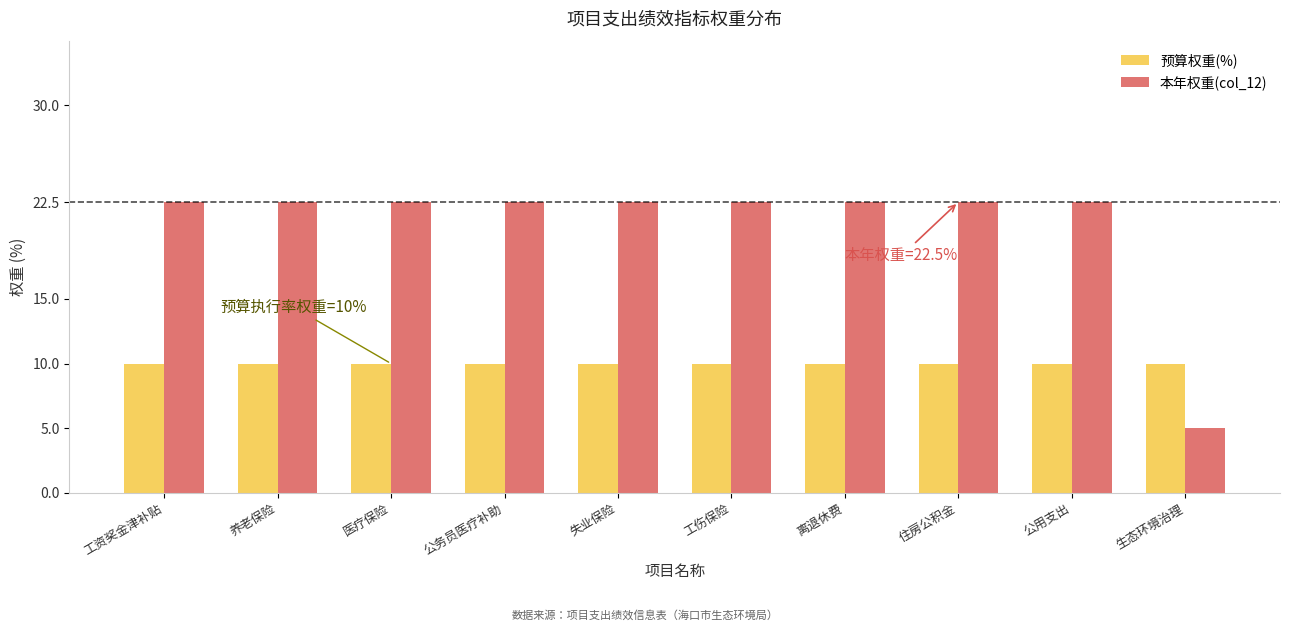

Read the 预算权重(%) value at 养老保险.

10.0